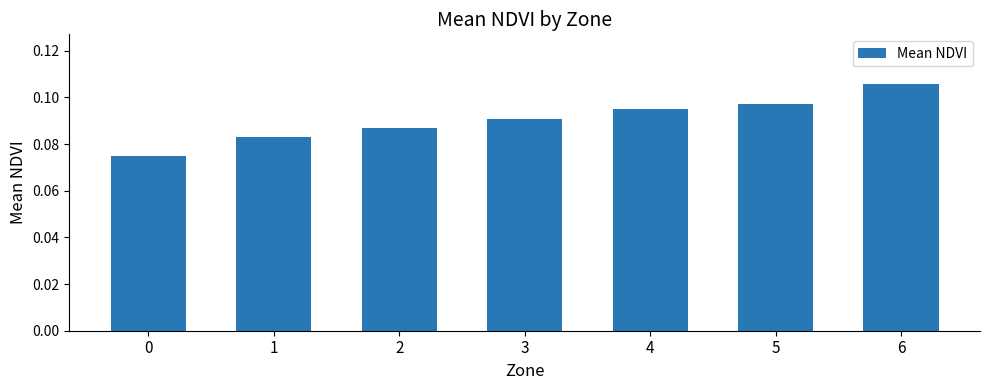

Which label corresponds to the largest value in the chart?

6